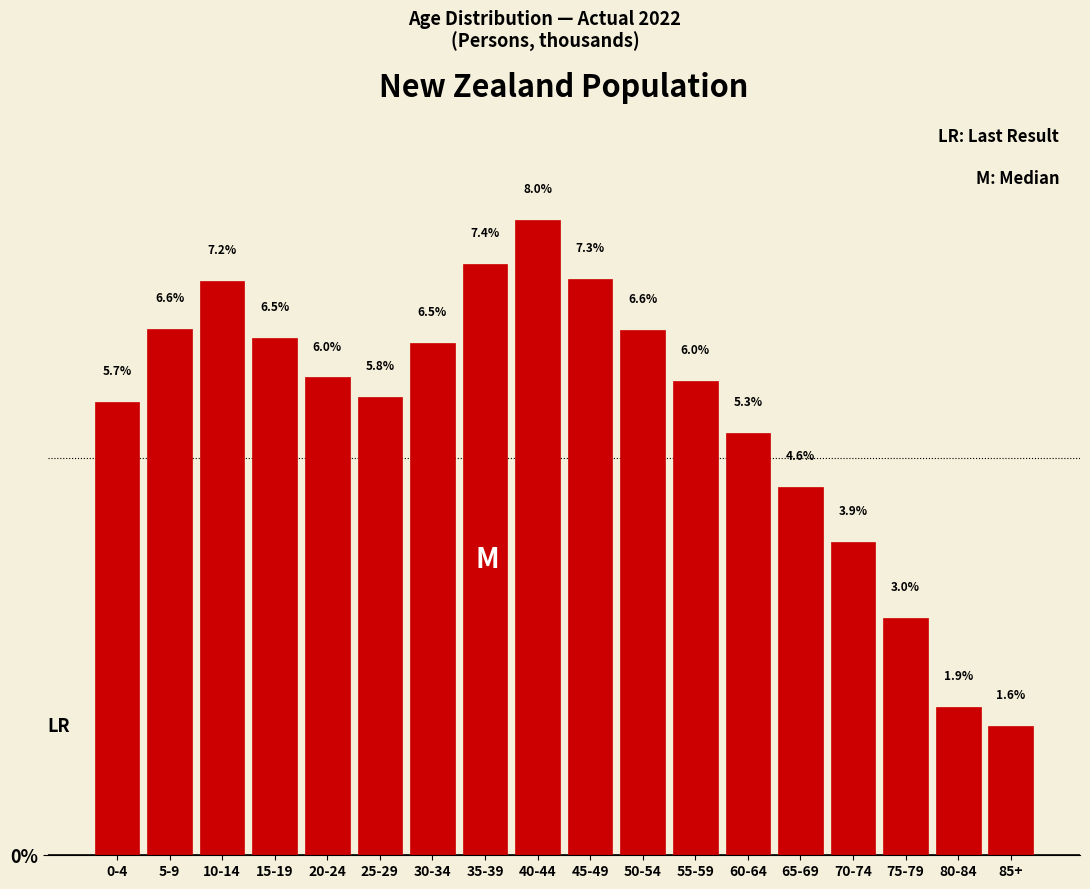

Reading right to left, extract all data points from this chart.

85+=1.6	80-84=1.9	75-79=3.0	70-74=3.9	65-69=4.6	60-64=5.3	55-59=6.0	50-54=6.6	45-49=7.3	40-44=8.0	35-39=7.4	30-34=6.5	25-29=5.8	20-24=6.0	15-19=6.5	10-14=7.2	5-9=6.6	0-4=5.7